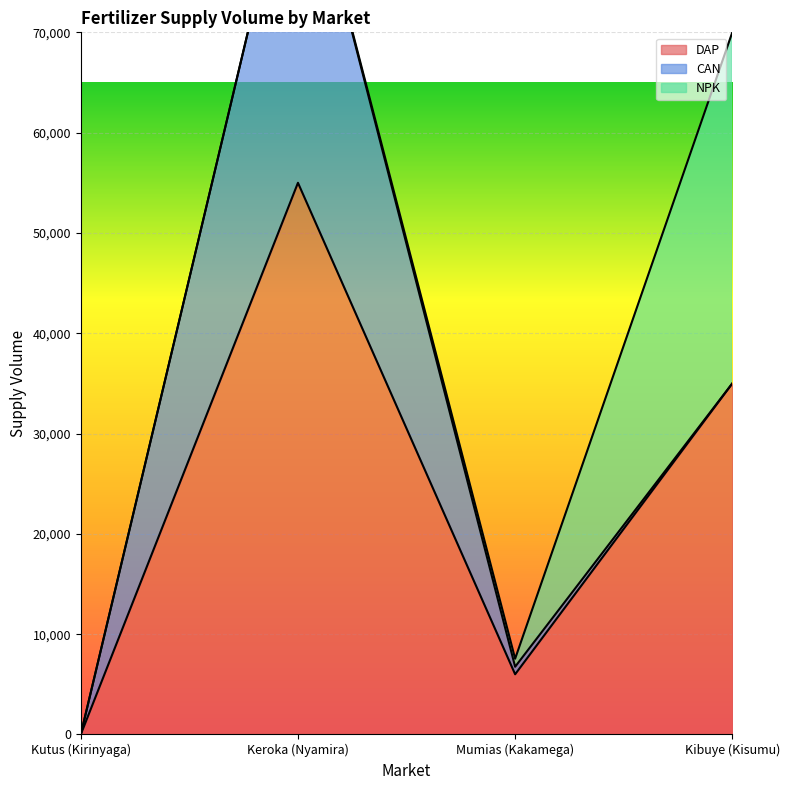

True or false: NPK has a value of 35000 at Kibuye (Kisumu).

True